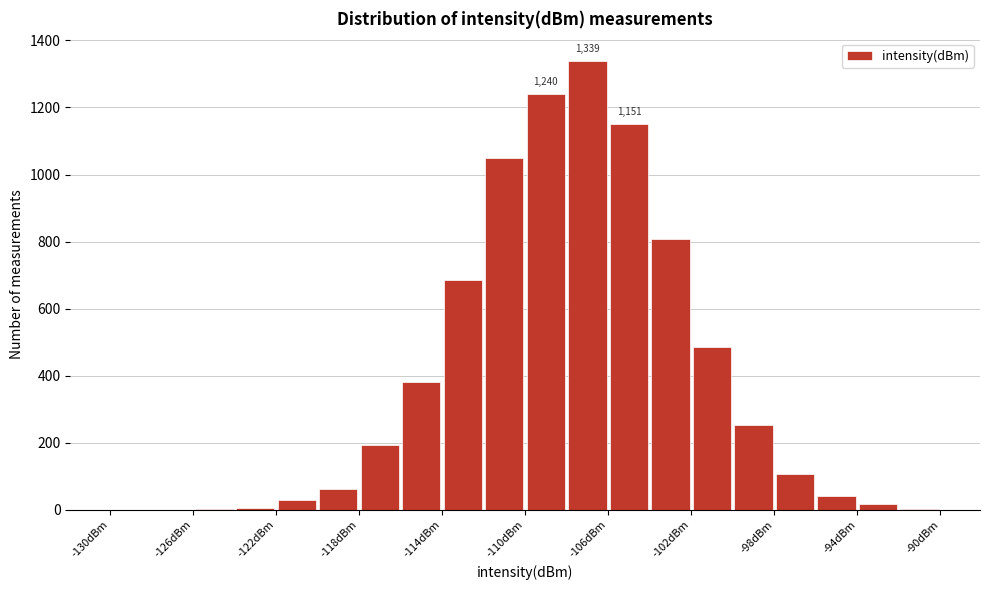

Over which range of the x-axis is the bar tallest?

-108 to -106